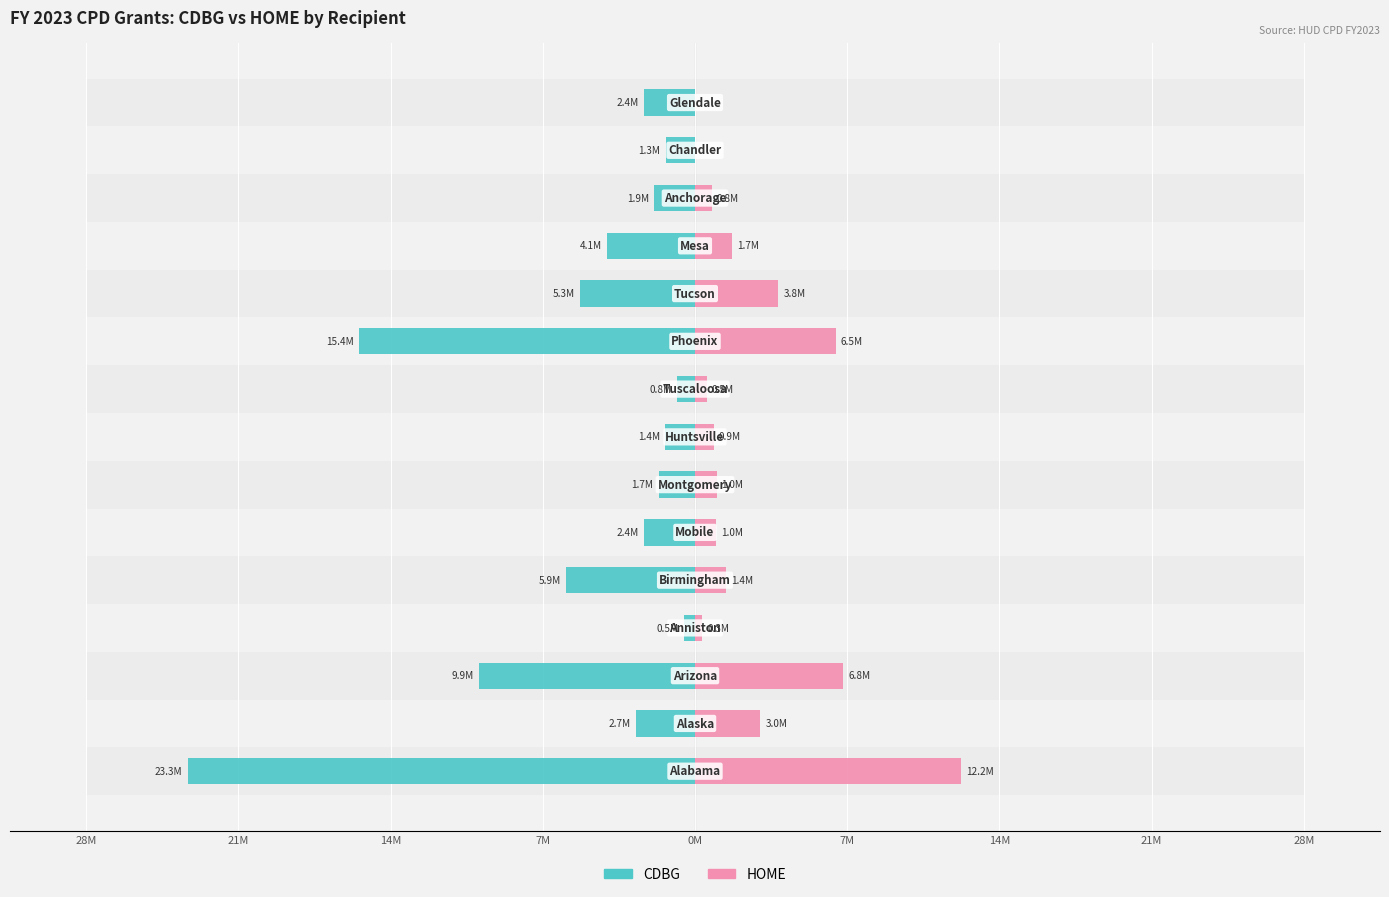

What is the total value across all series at 0M?

-4459757